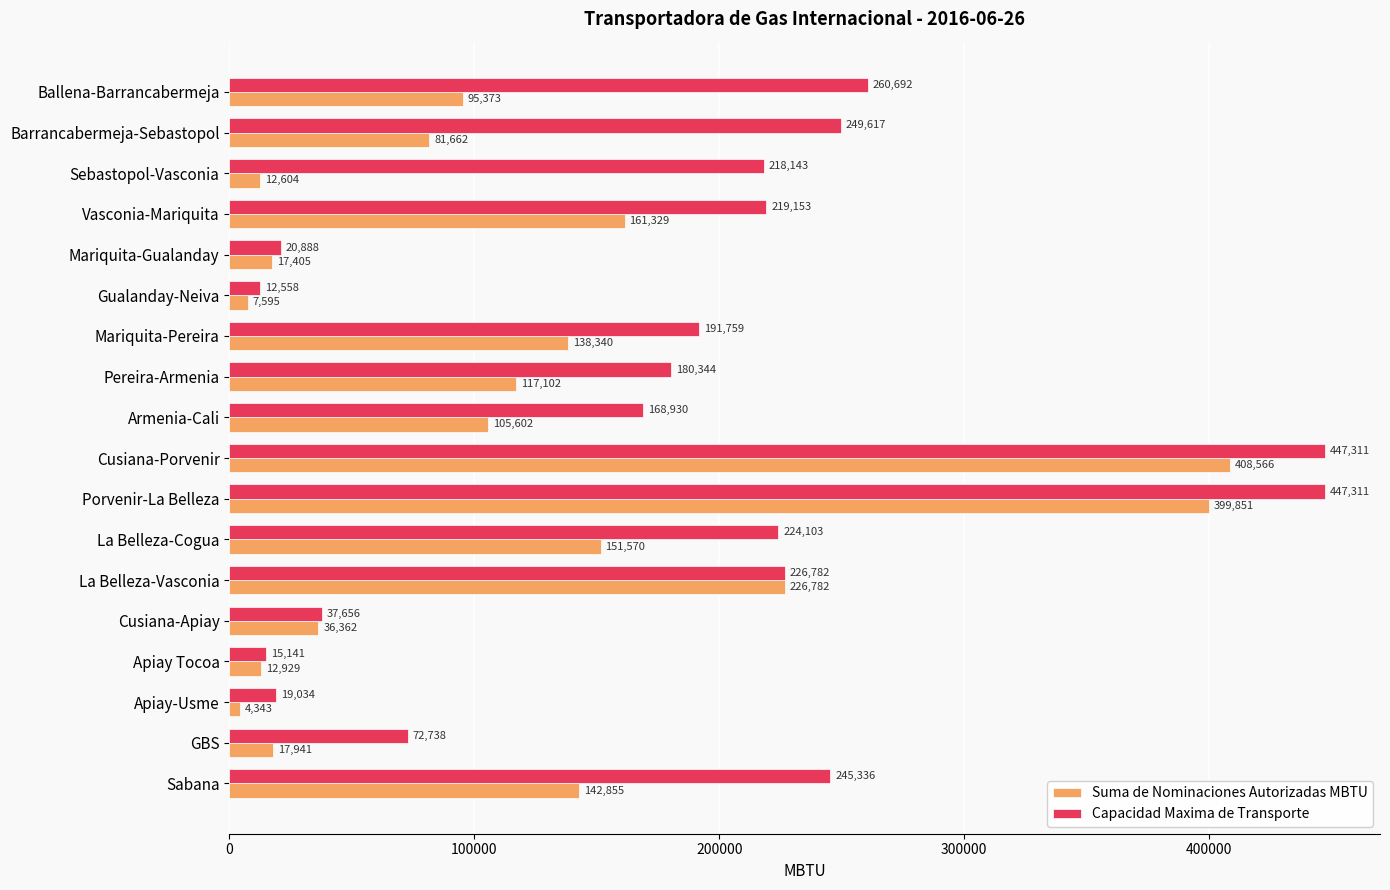

At Vasconia-Mariquita, list the series in order from smallest to largest.

Suma de Nominaciones Autorizadas MBTU, Capacidad Maxima de Transporte